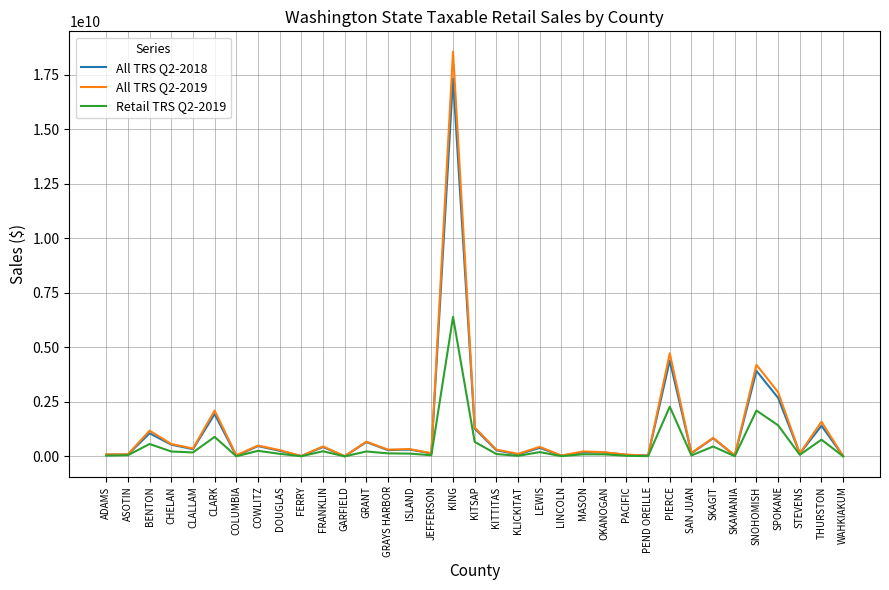

What is the total value across all series at GRAYS HARBOR?

735973647